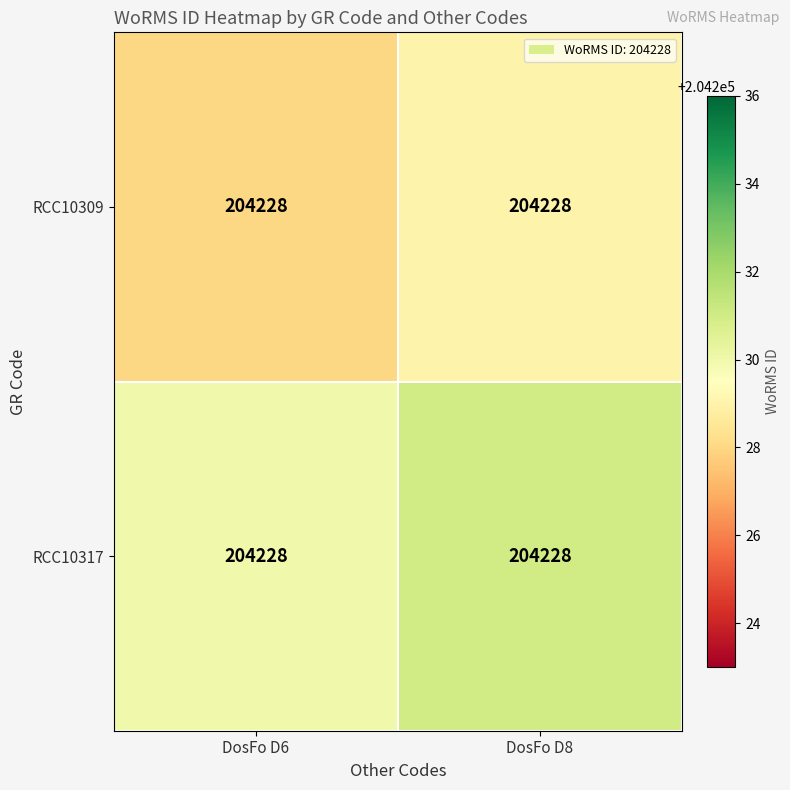

List the series in order of their overall mean, lowest first.

RCC10309, RCC10317